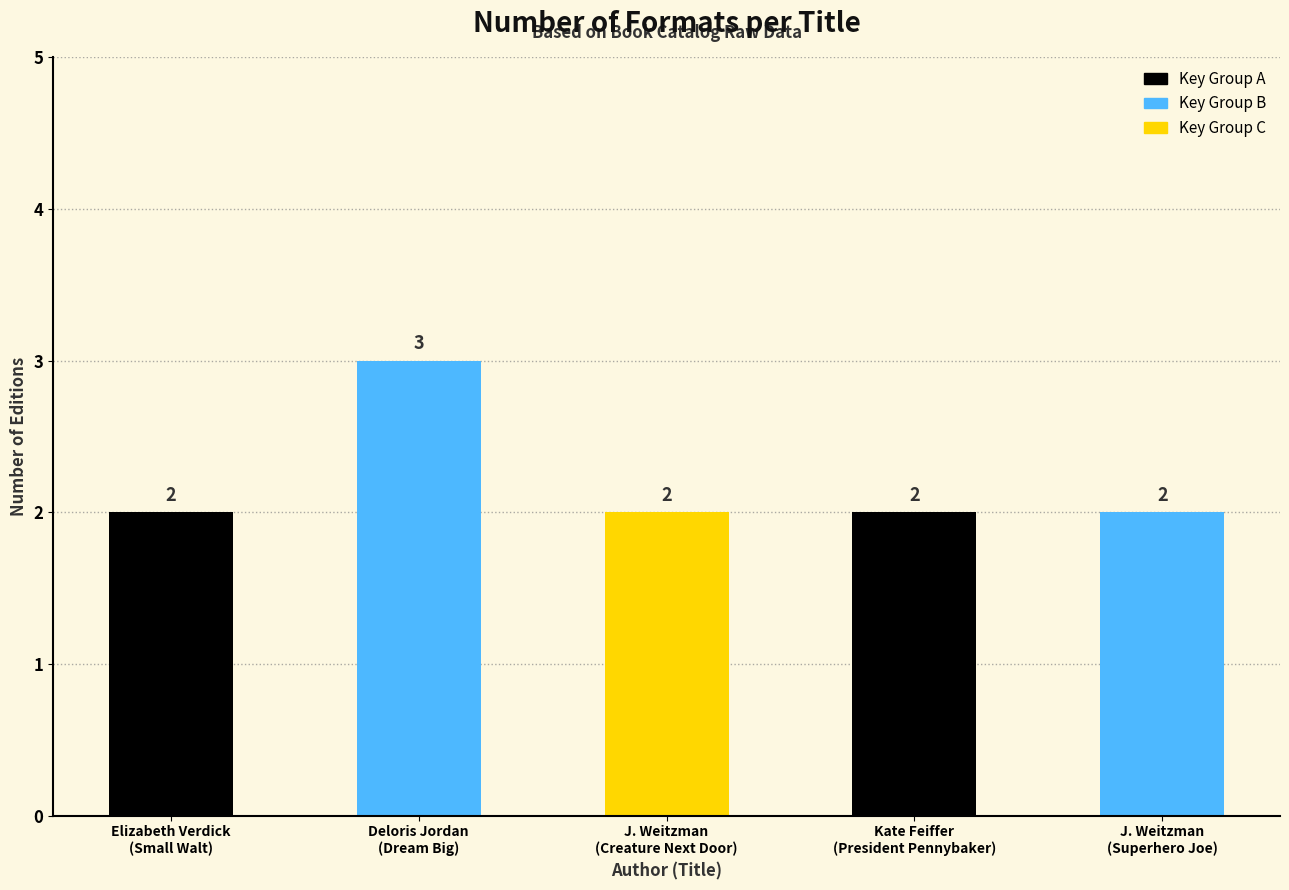

Which has a higher value, Elizabeth Verdick or Kate Feiffer?

Elizabeth Verdick